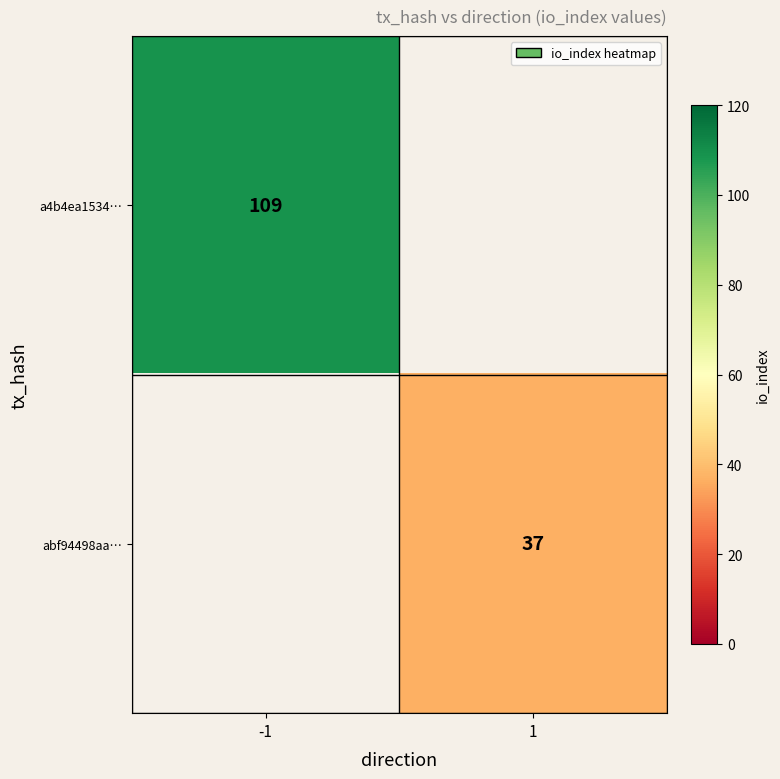

True or false: a4b4ea1534… has a value of 109 at -1.

True